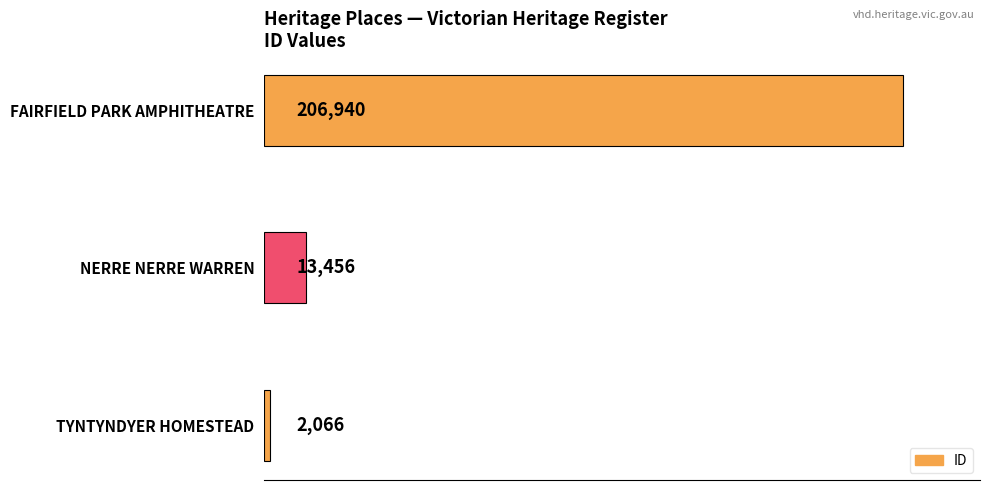

Reading bottom to top, extract all data points from this chart.

2066	13456	206940